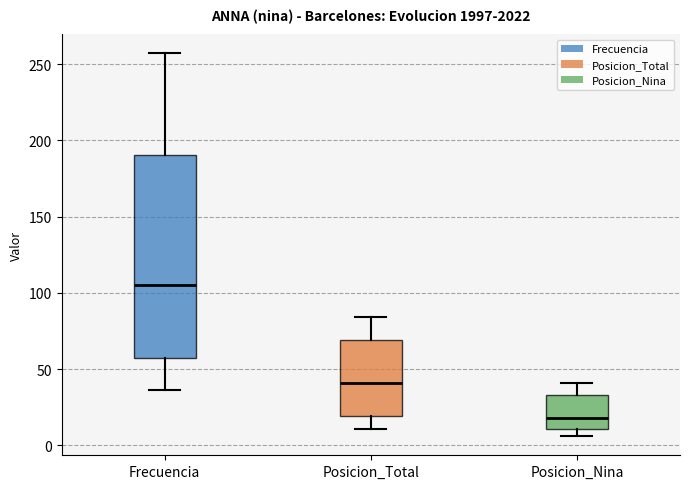

Which box's median line is the lowest?

Posicion_Nina